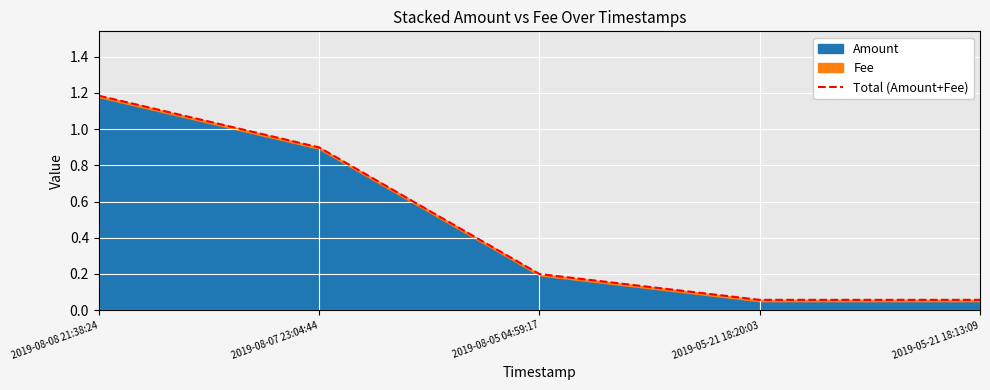

What is the value of the 3rd point from the left?

0.2